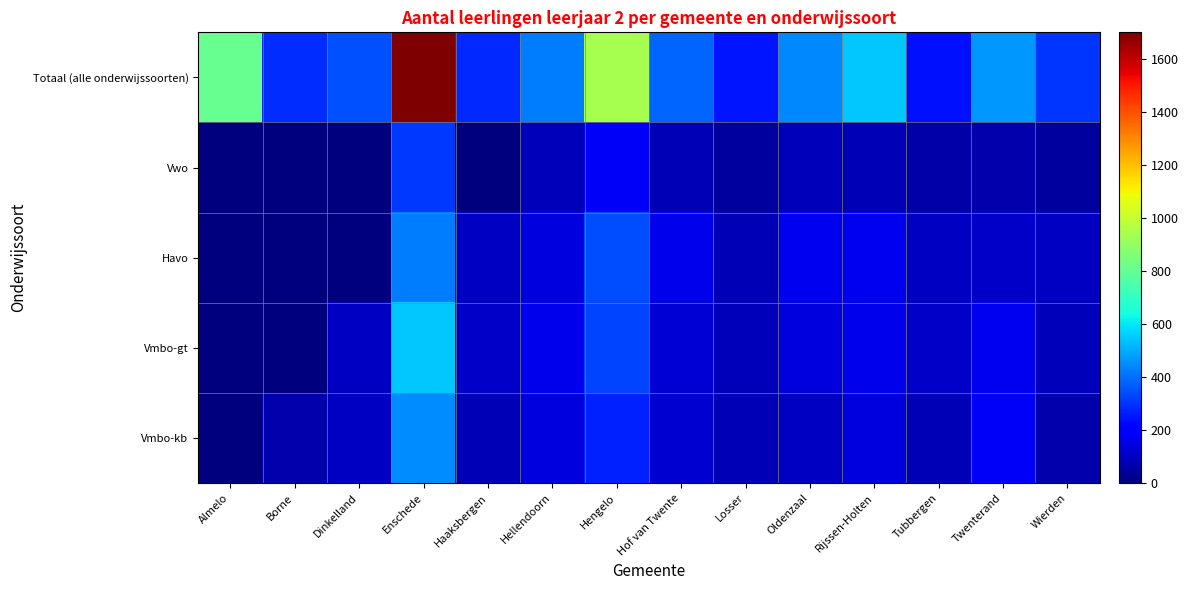

Count the number of categories in the chart.

14